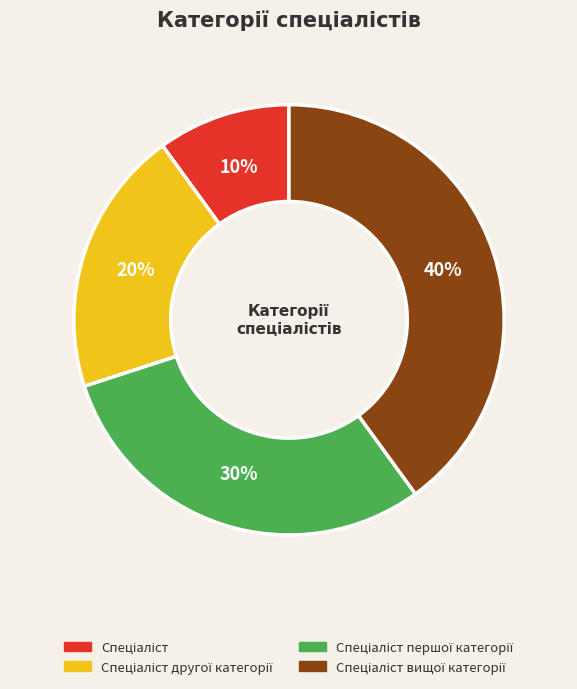

How many segments does this pie chart have?

4